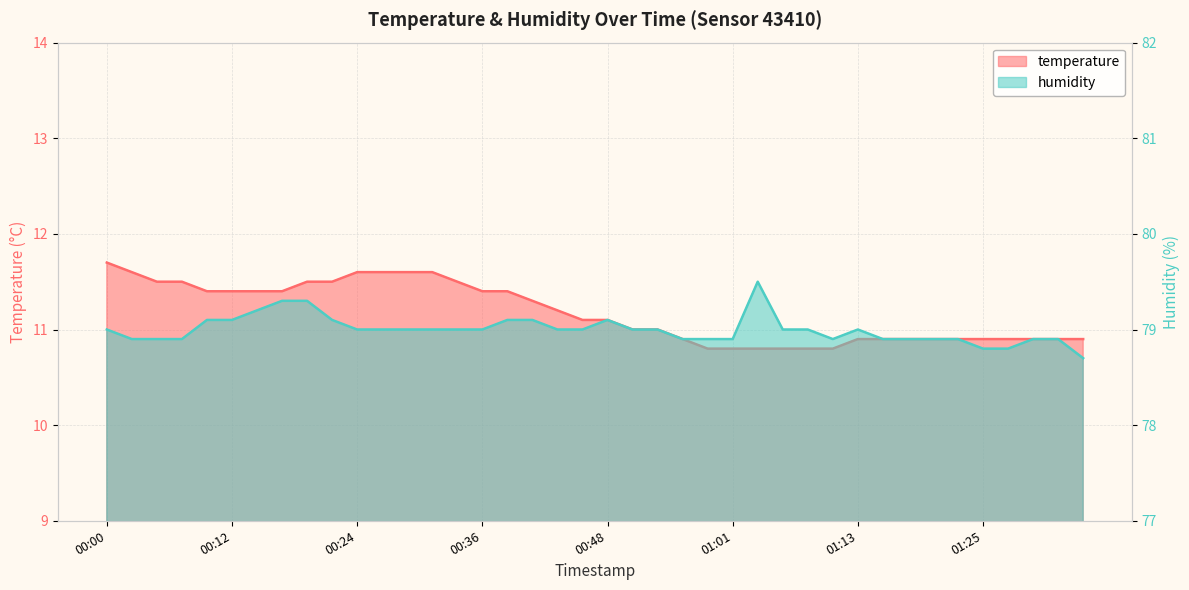

At which label is temperature closest to 11?

00:51